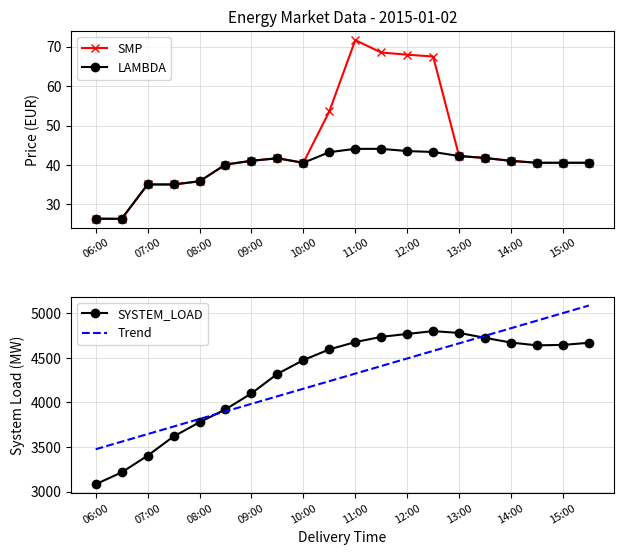

Is it true that LAMBDA equals 44.1 at 11:00?

True